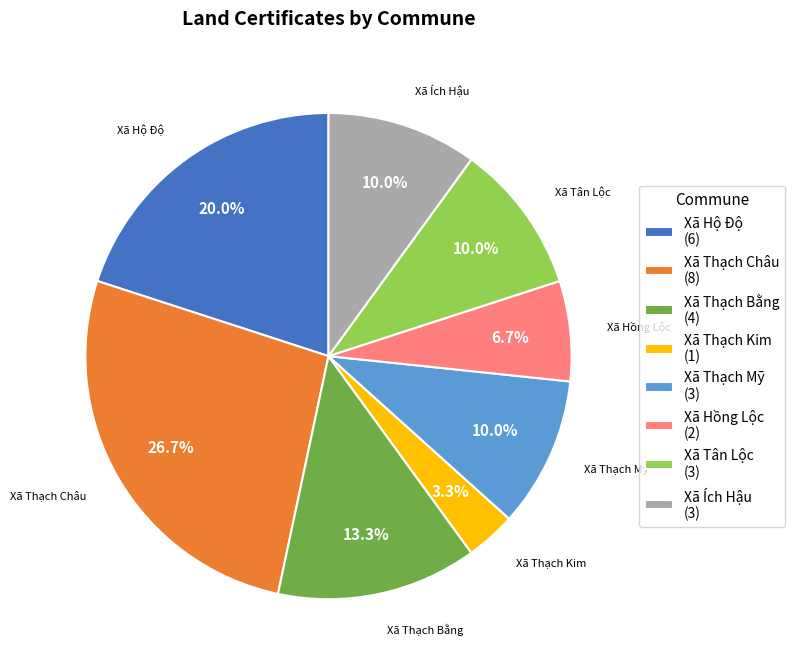

To the nearest percent, what is the combined percentage of Xã Thạch Châu and Xã Thạch Mỹ?

37%